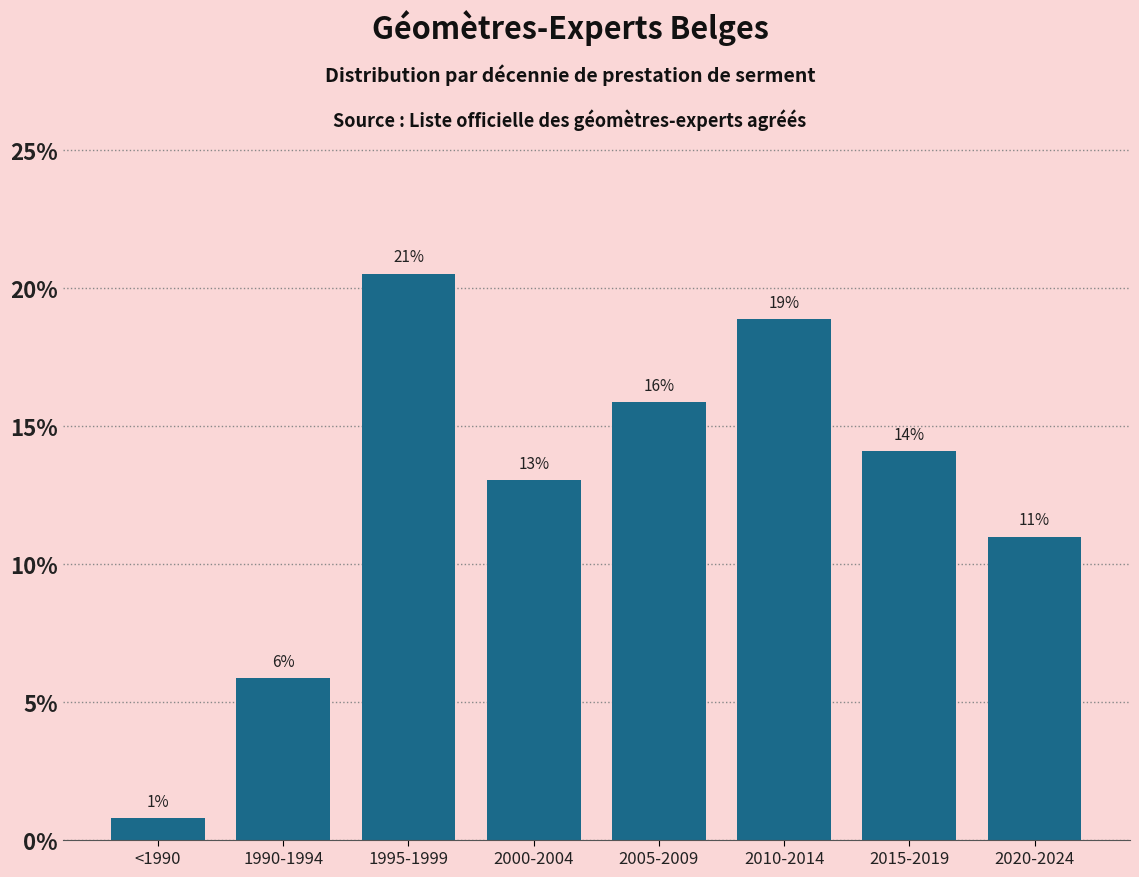

Are the bars horizontal?

No